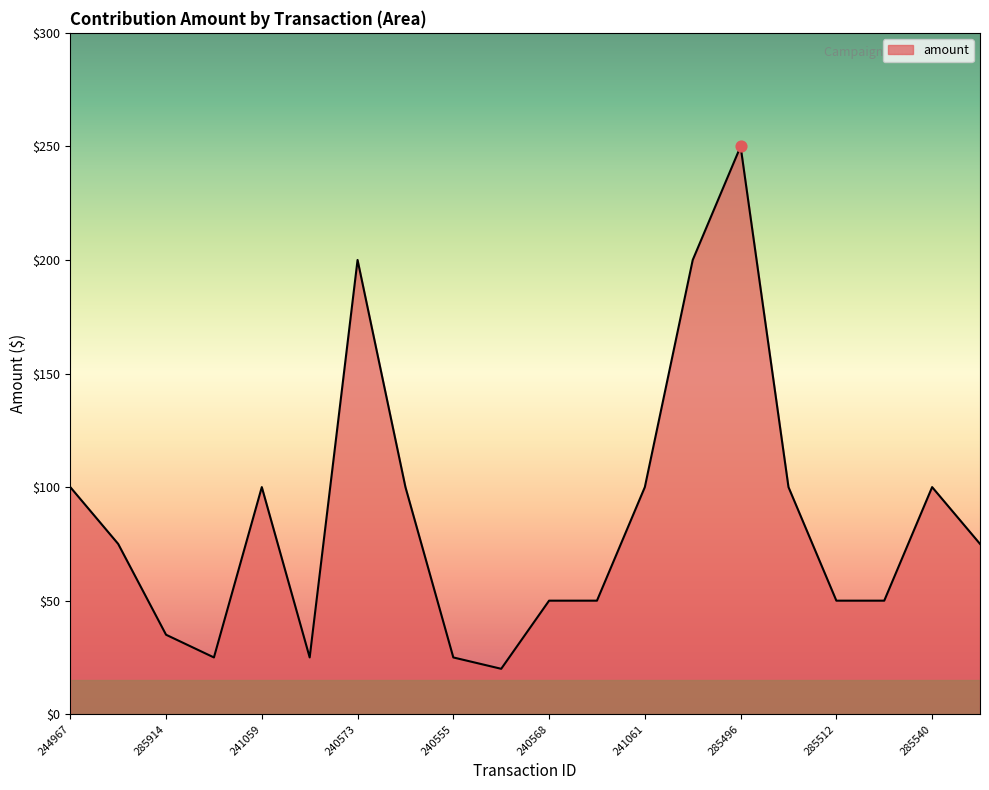

What is the smallest value displayed?

20